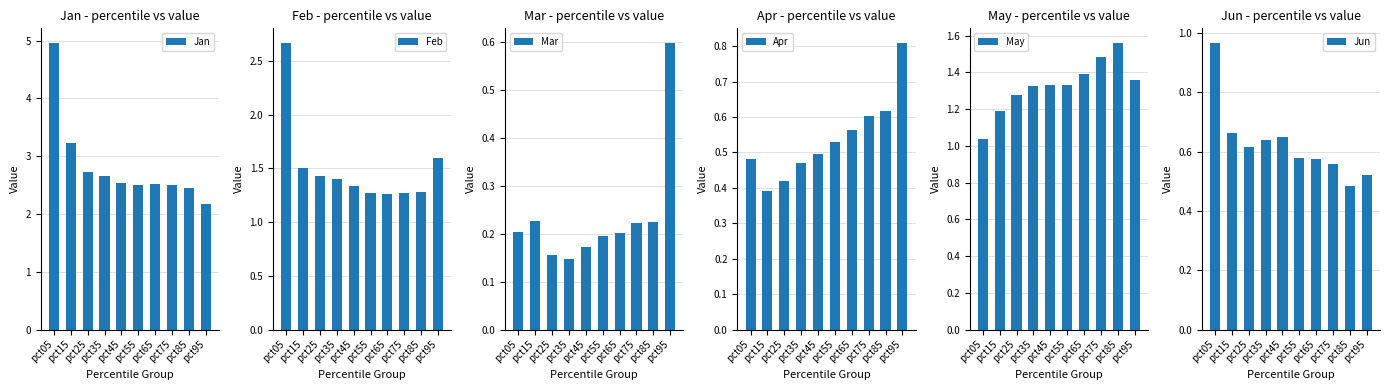

What is the value of the May bar at the 5th from the left?

1.3